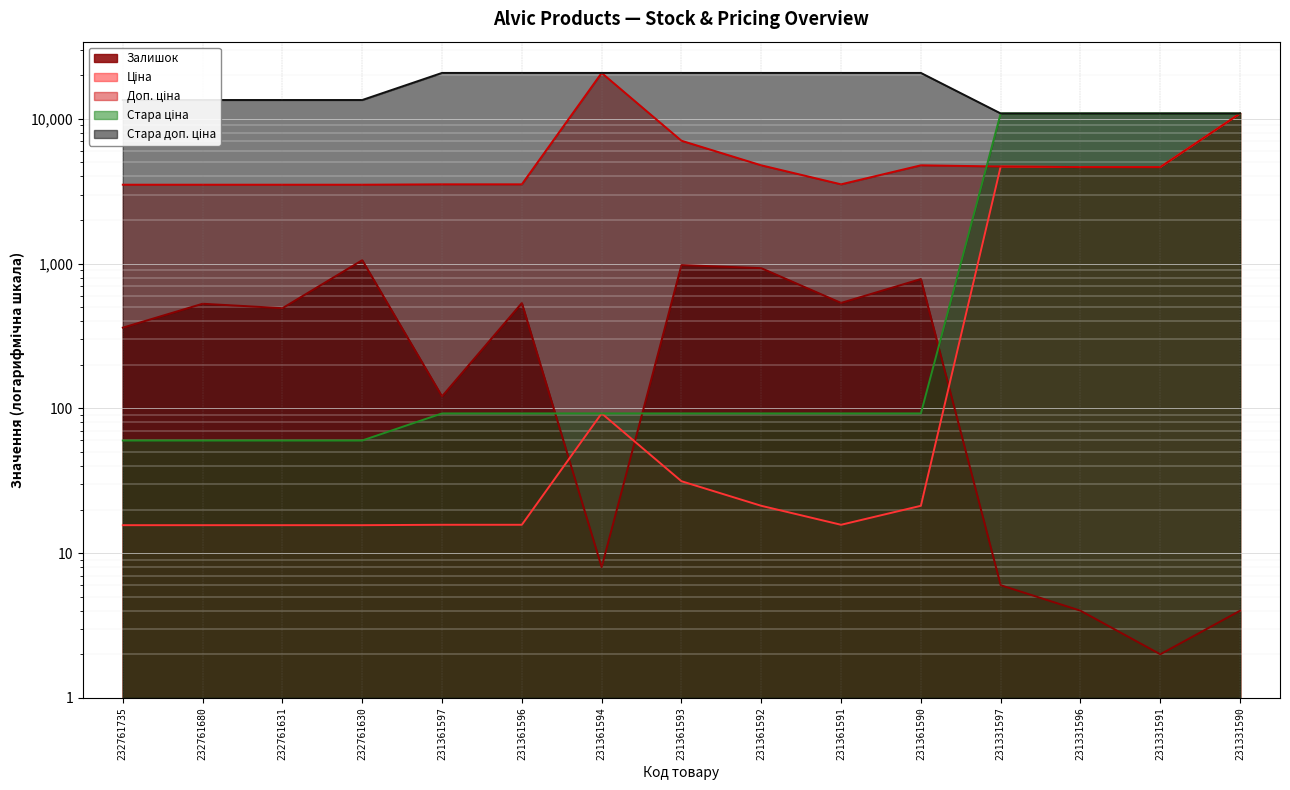

At which label does Залишок reach its peak?

232761630